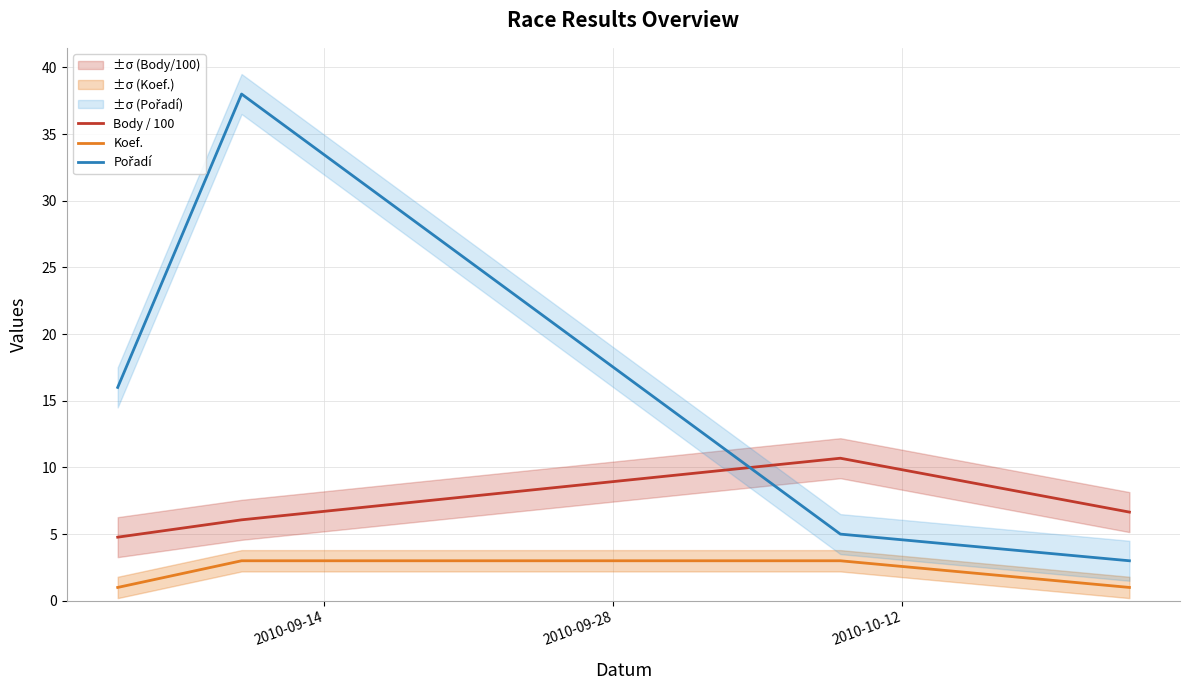

True or false: Koef. and Body / 100 intersect in this chart.

False